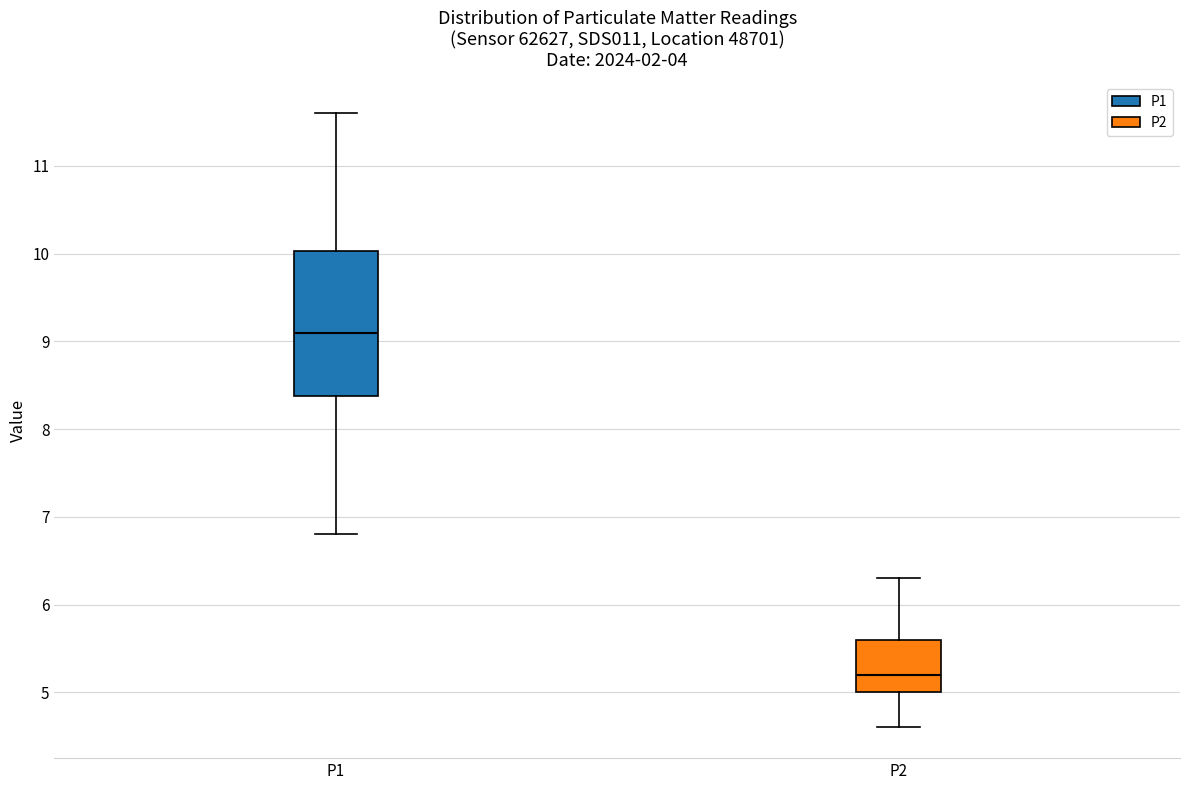

Which box is the tallest, from its lower edge to its upper edge?

P1